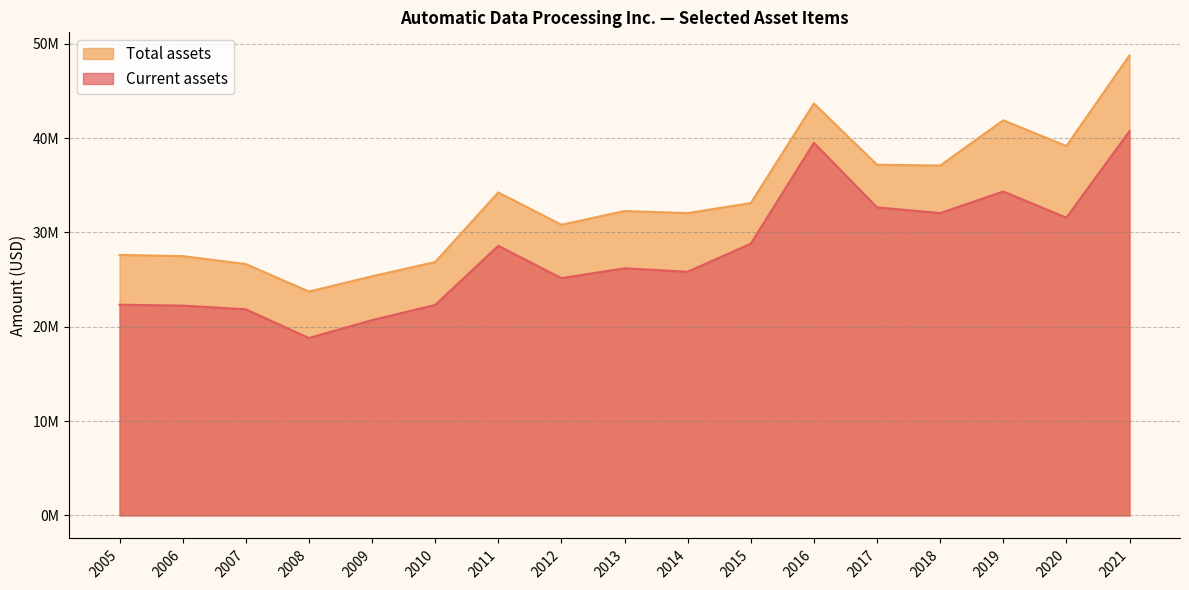

In Total assets, how many points are lower than both neighbors (excluding endpoints)?

5